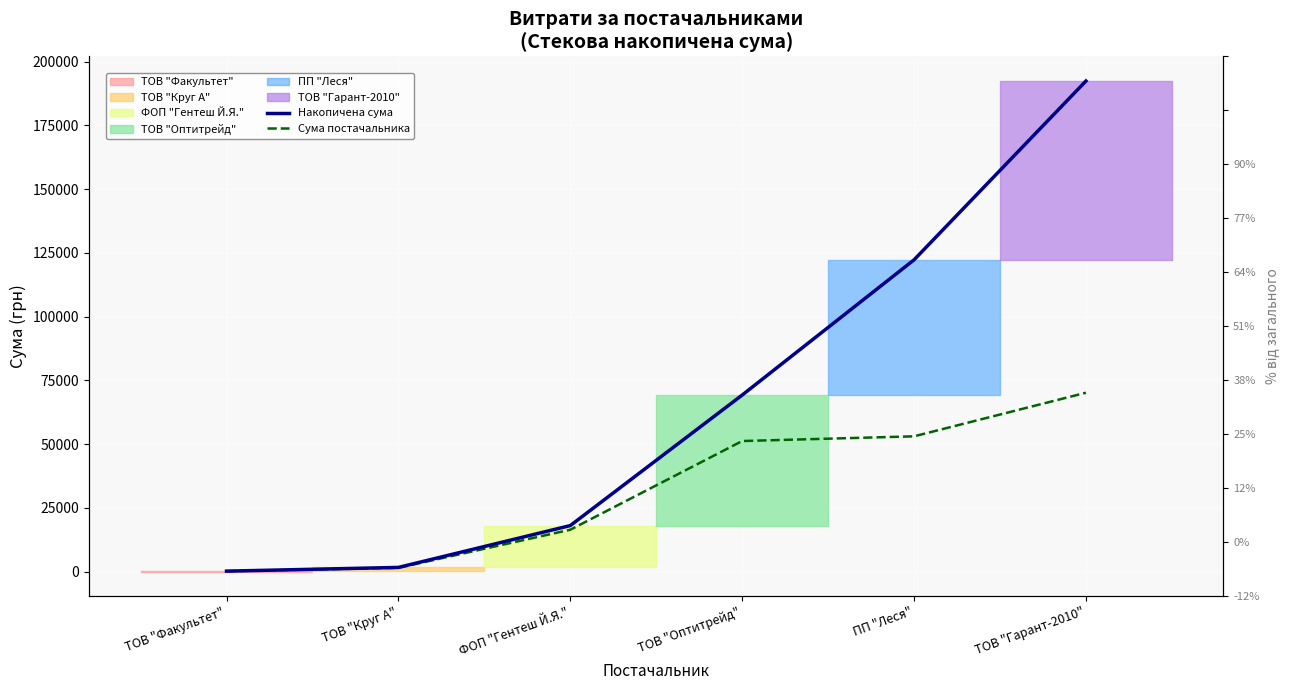

What is the difference between the highest and lowest values at ТОВ "Оптитрейд"?

18034.8